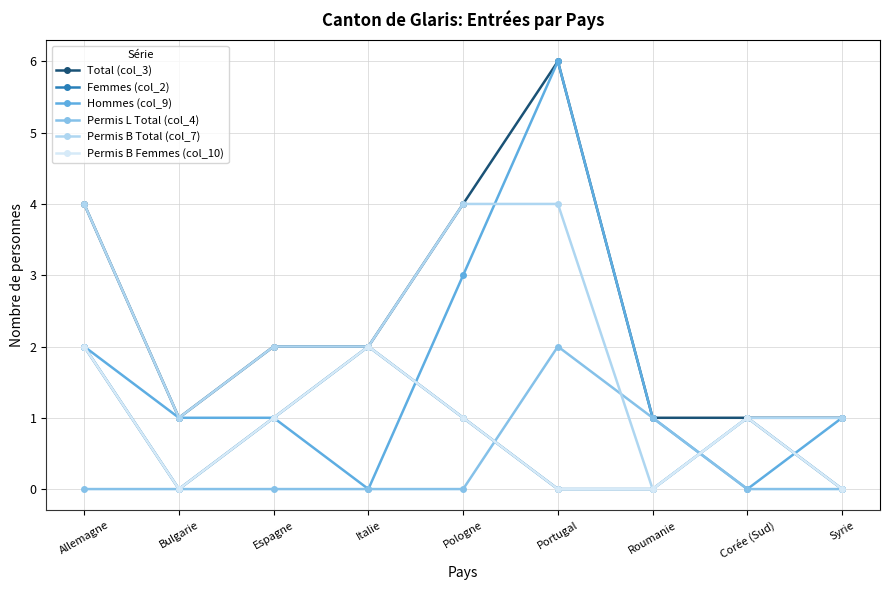

What is the sum of the Permis B Total (col_7) values at Corée (Sud) and Syrie?

2